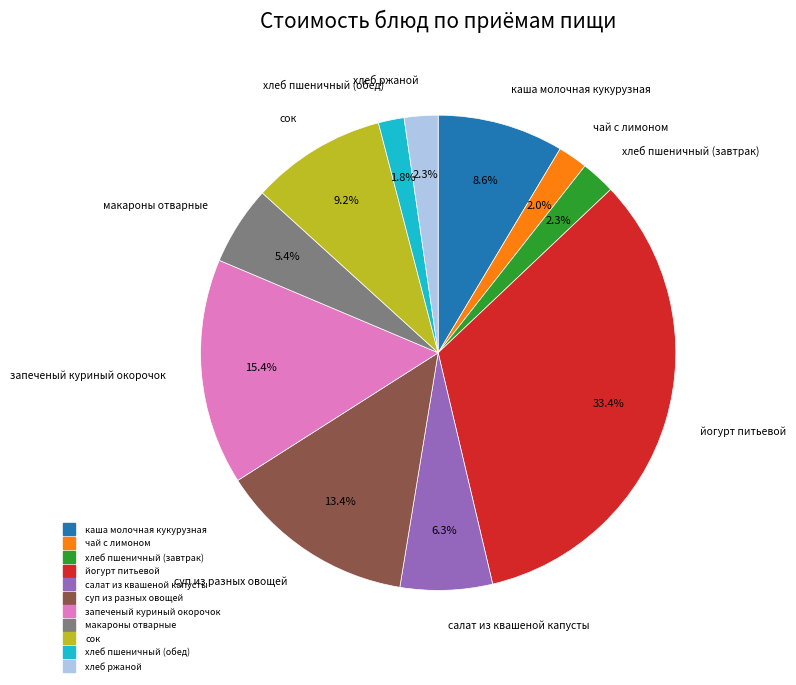

Is суп из разных овощей the majority of the pie?

No